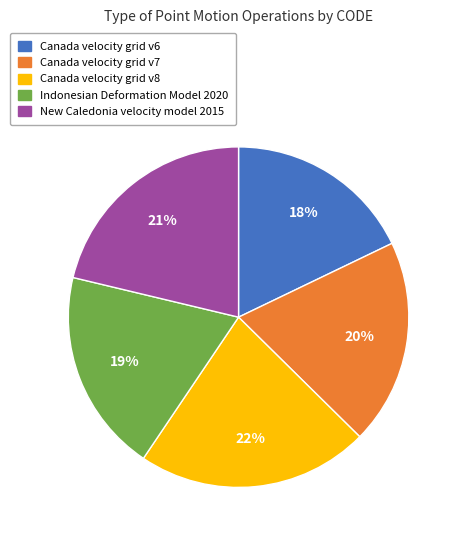

What percentage is the Indonesian Deformation Model 2020 slice, to the nearest percent?

19%